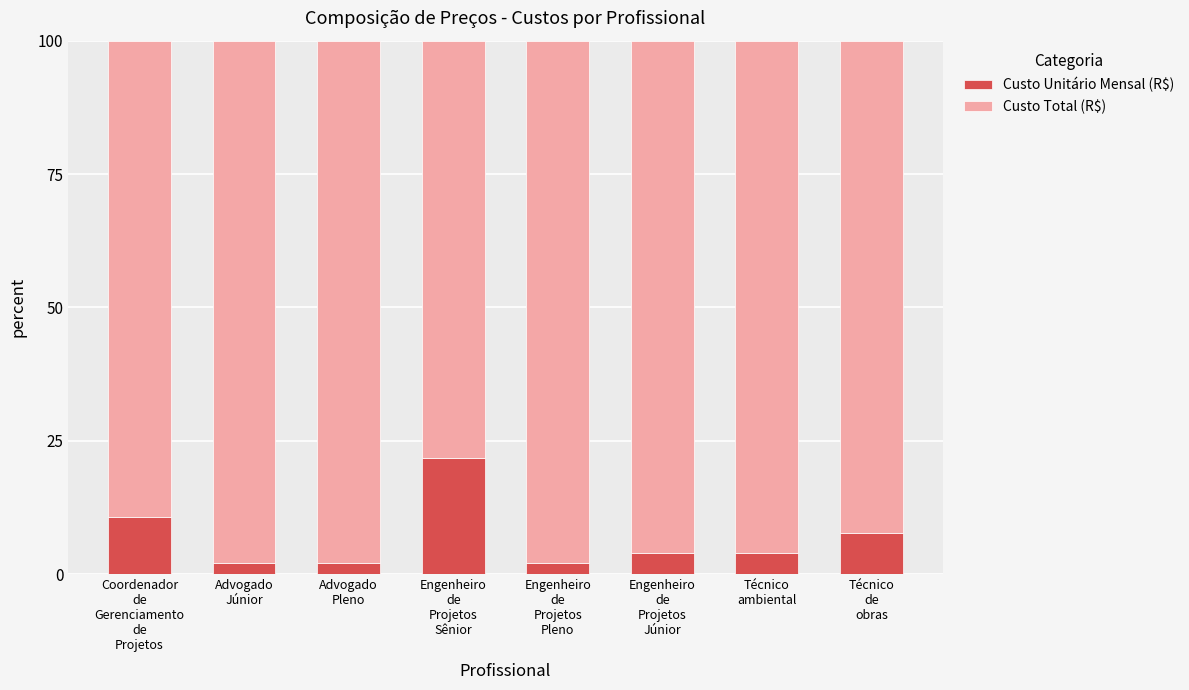

Reading left to right, what are the values for Custo Unitário Mensal (R$)?

10.6	2.0	2.0	21.7	2.0	4.0	4.0	7.7